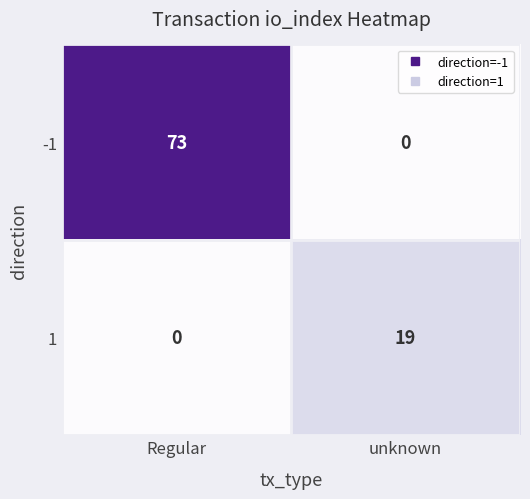

Is the value of -1 at Regular greater than the value of 1 at Regular?

Yes